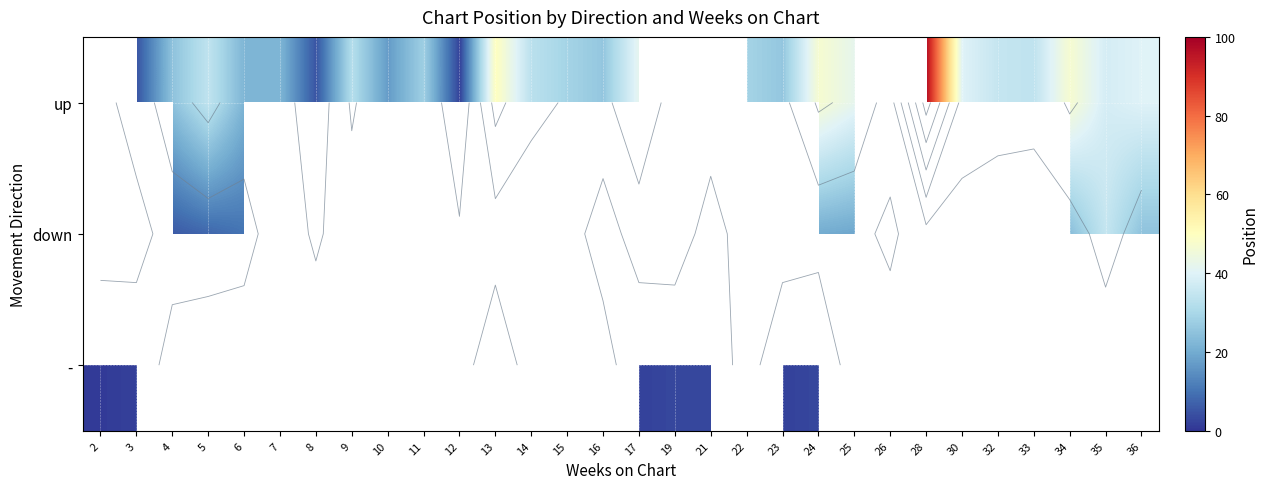

The value of up at 35 is 67.6. True or false?

False